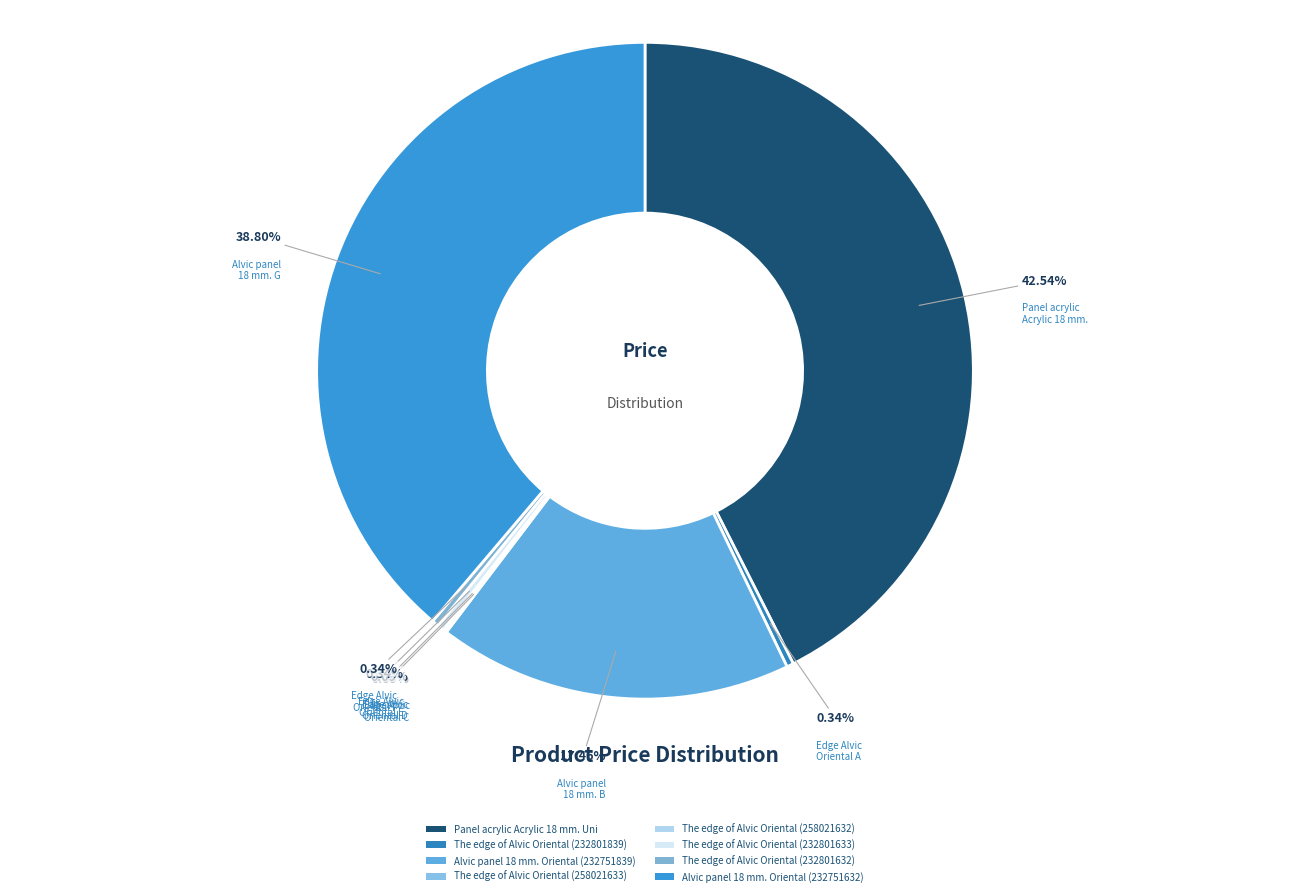

Rank the categories by value from lowest to highest.

The edge of Alvic Oriental (258021633), The edge of Alvic Oriental (258021632), The edge of Alvic Oriental (232801839), The edge of Alvic Oriental (232801633), The edge of Alvic Oriental (232801632), Alvic panel 18 mm. Oriental (232751839), Alvic panel 18 mm. Oriental (232751632), Panel acrylic Acrylic 18 mm. Uni